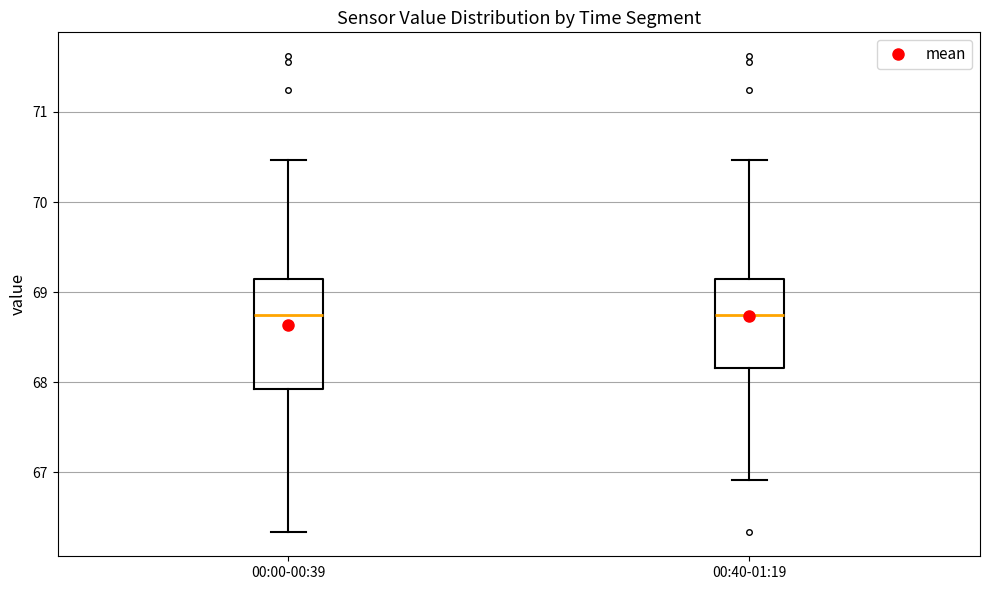

Reading left to right, read every box against the y-axis: the position of its median line, the range the box covers, and the ends of its whiskers. The values are not printed on the chart, so give them approximately, as read against the axis.

00:00-00:39: median 68.7, box 67.9 to 69.2, whiskers 66.3 to 70.5
00:40-01:19: median 68.7, box 68.2 to 69.2, whiskers 66.9 to 70.5